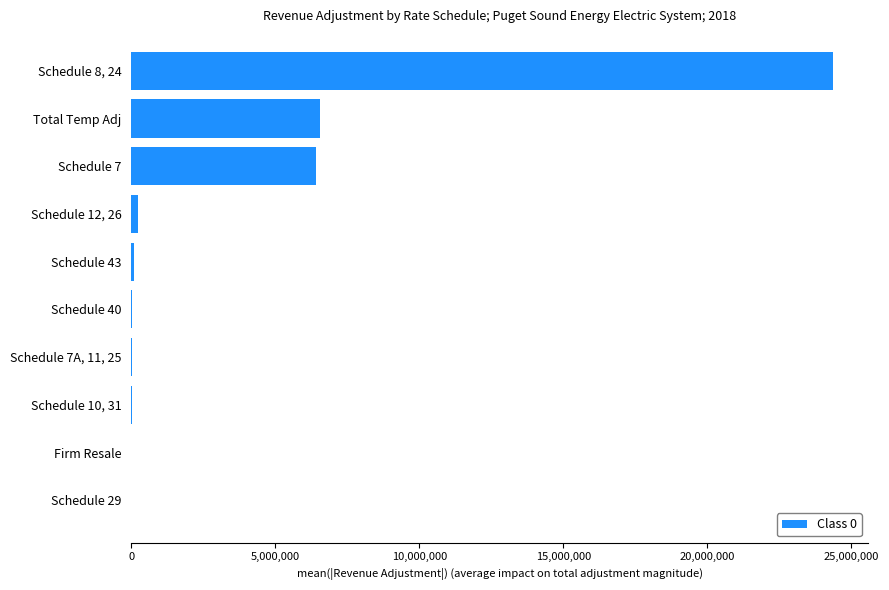

What is the average value?

3773779